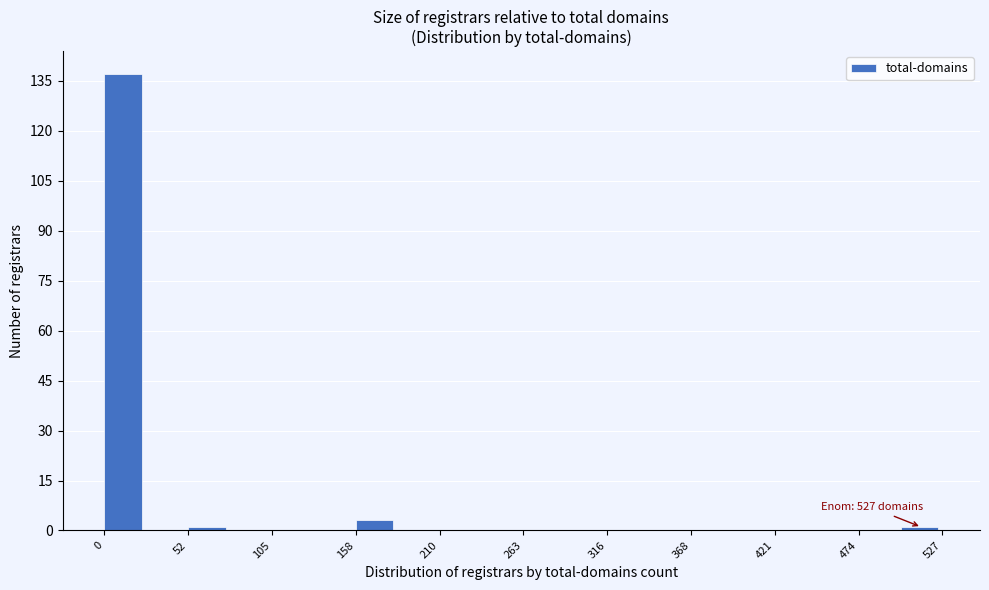

Read against the x-axis, roughly where is the centre of the tallest bar?

10